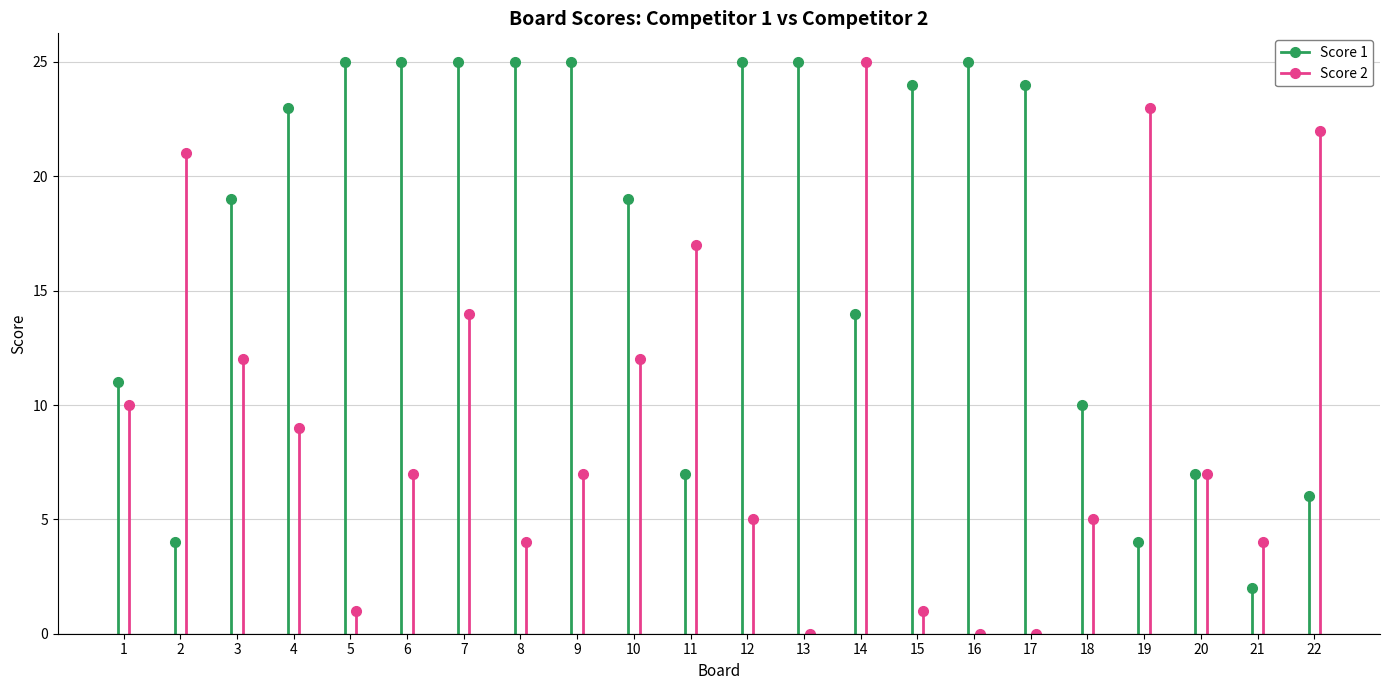

At which category is the sum across all series the highest?

7